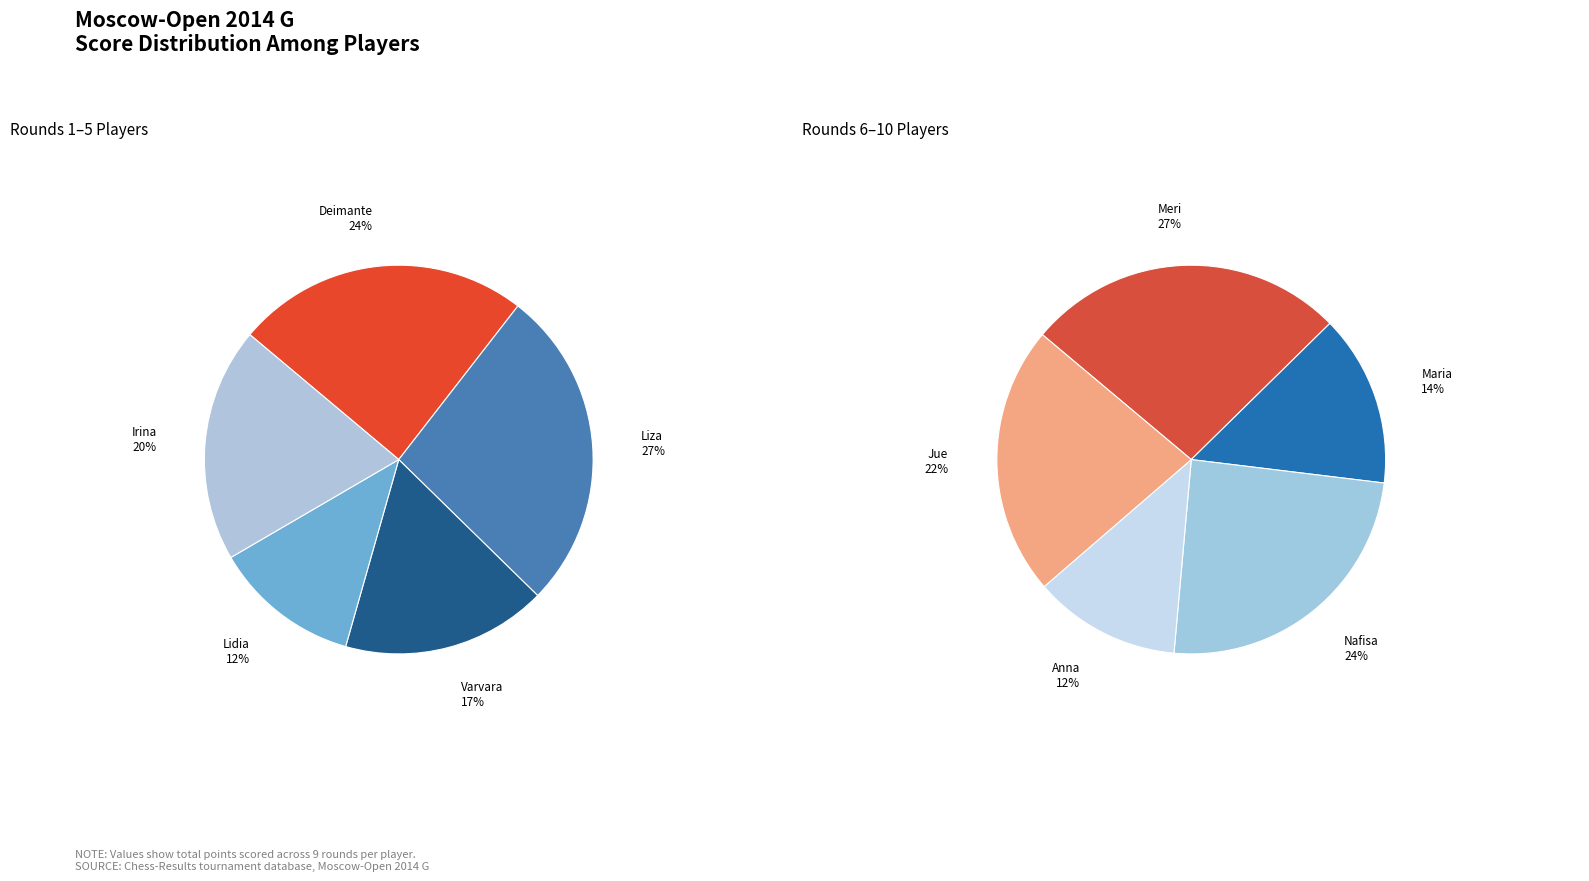

Does any single category account for the majority?

No